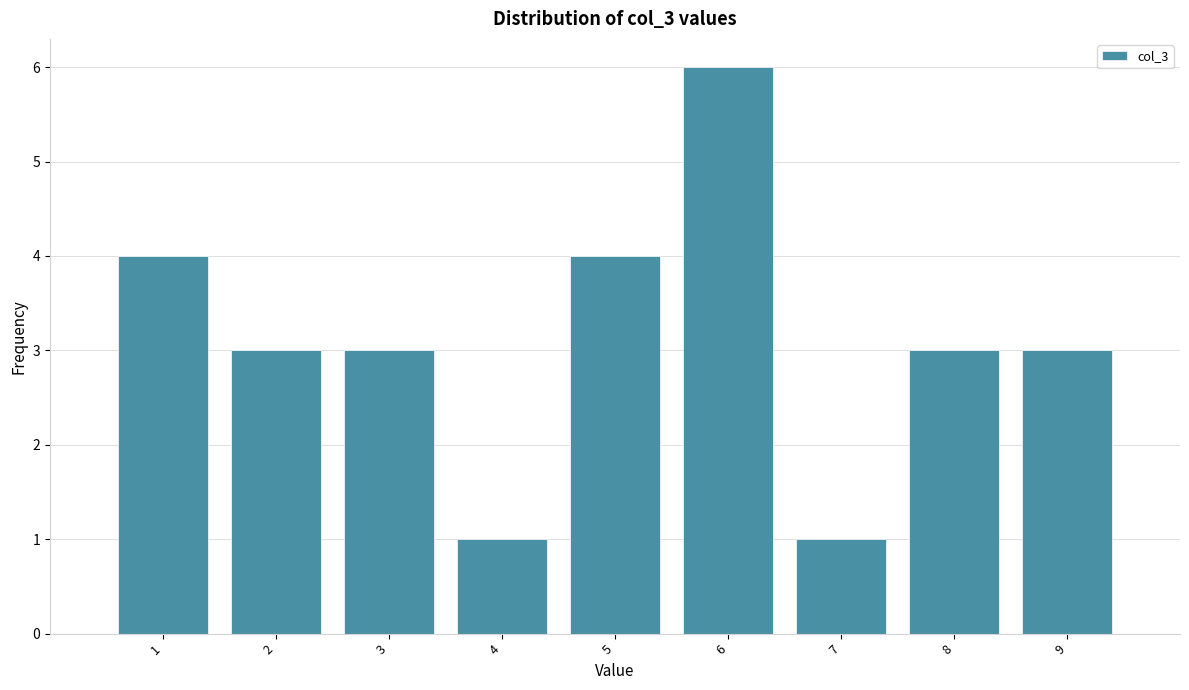

How tall is the bar that spans 4.5 to 5.5 on the x-axis? The values are not printed on the chart, so give them approximately, as read against the axis.

4